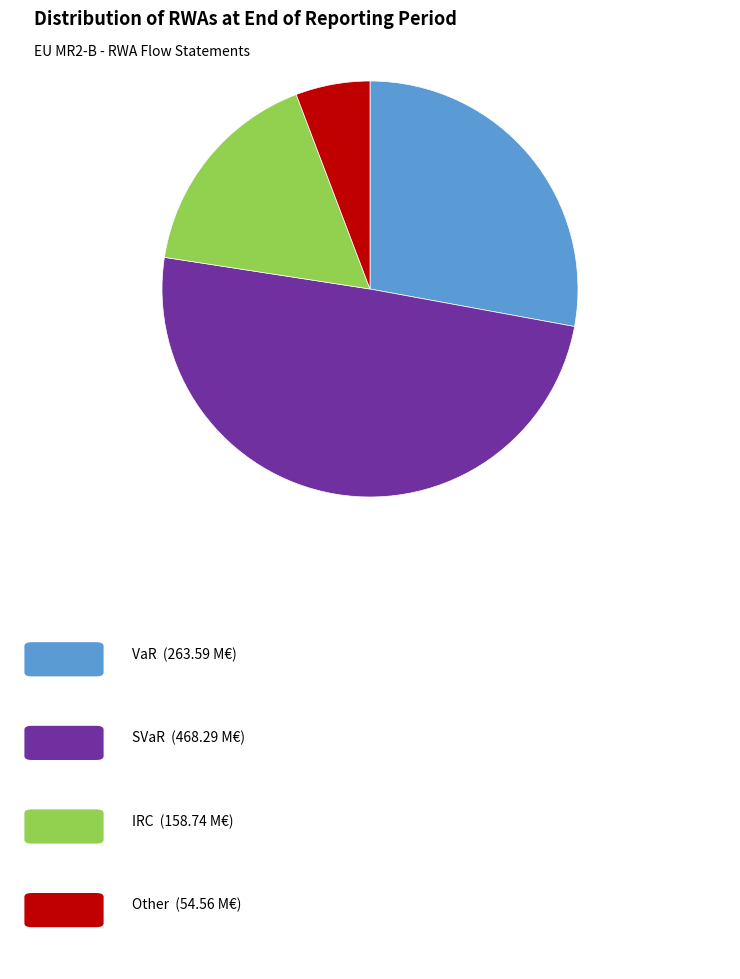

Is there a majority slice in this chart?

No